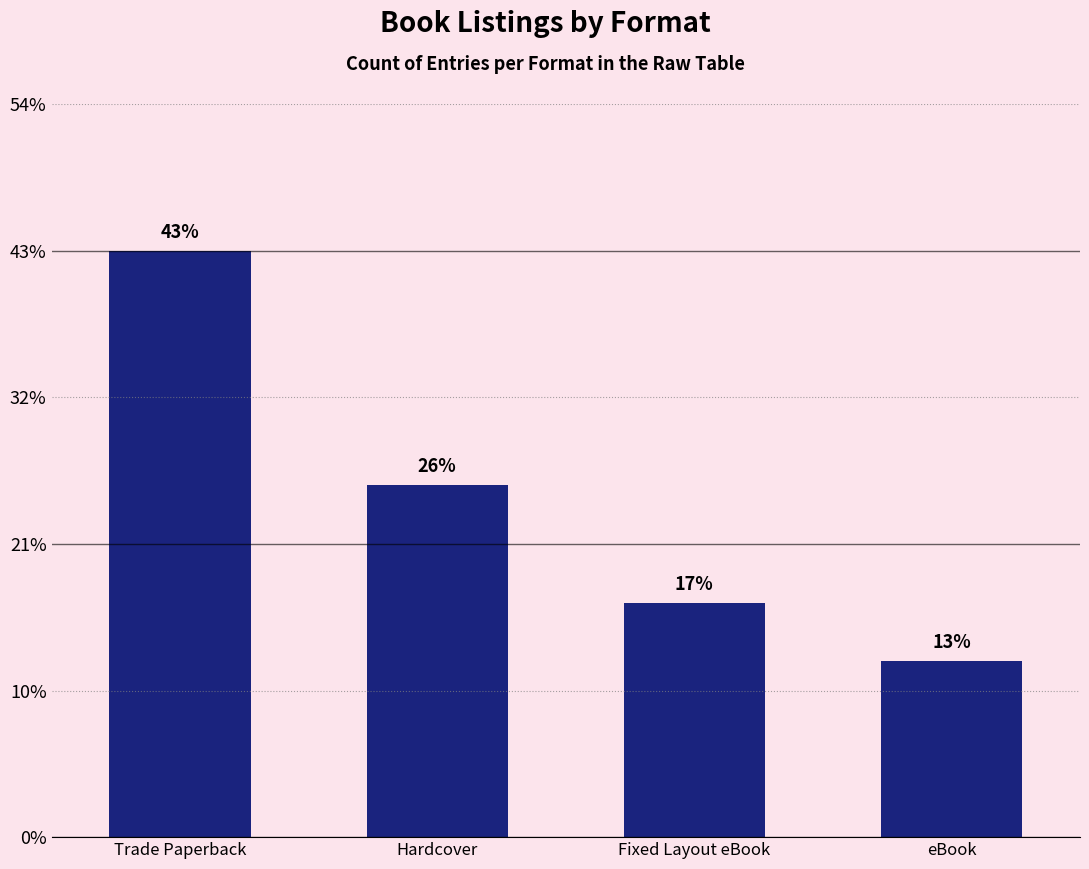

Does the chart contain any negative values?

No